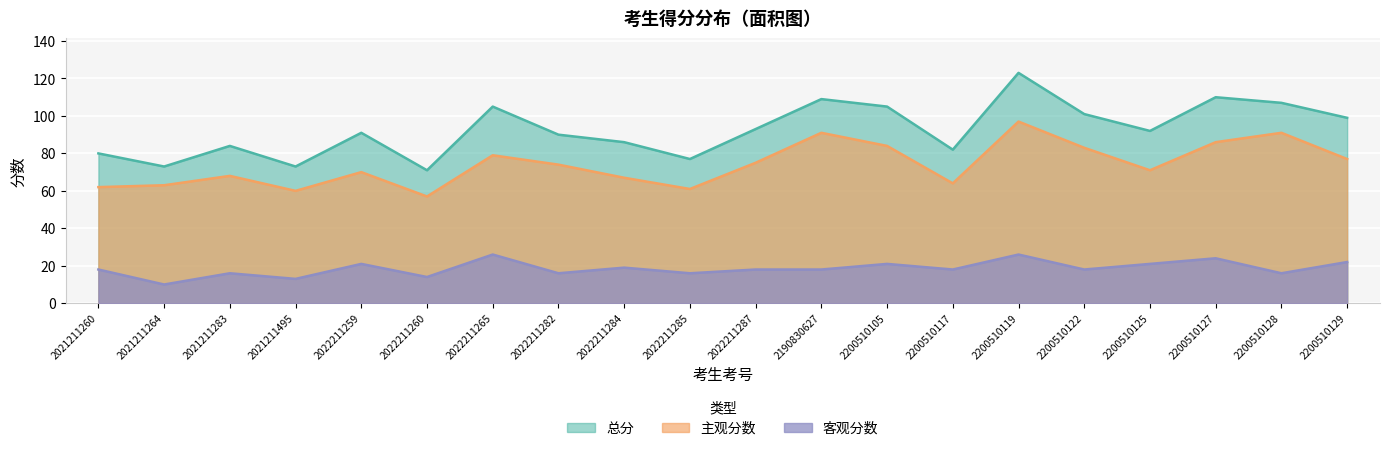

True or false: 主观分数 and 总分 cross at least once.

False